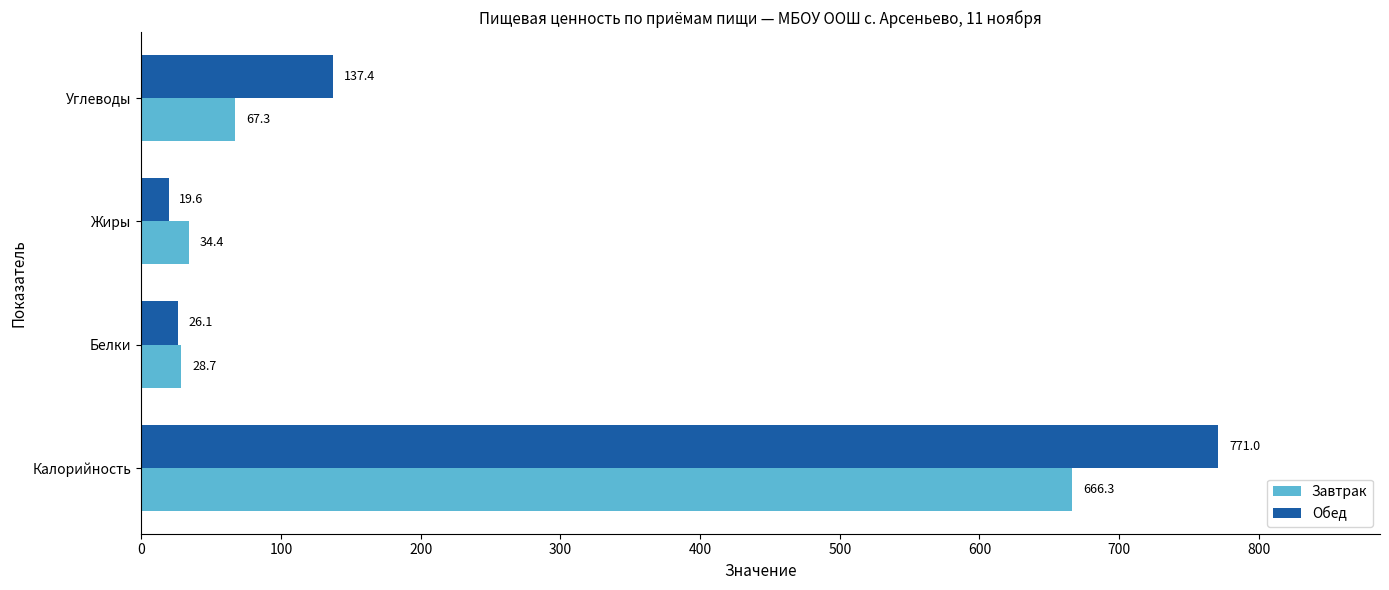

What is the total value across all series at Жиры?

54.0